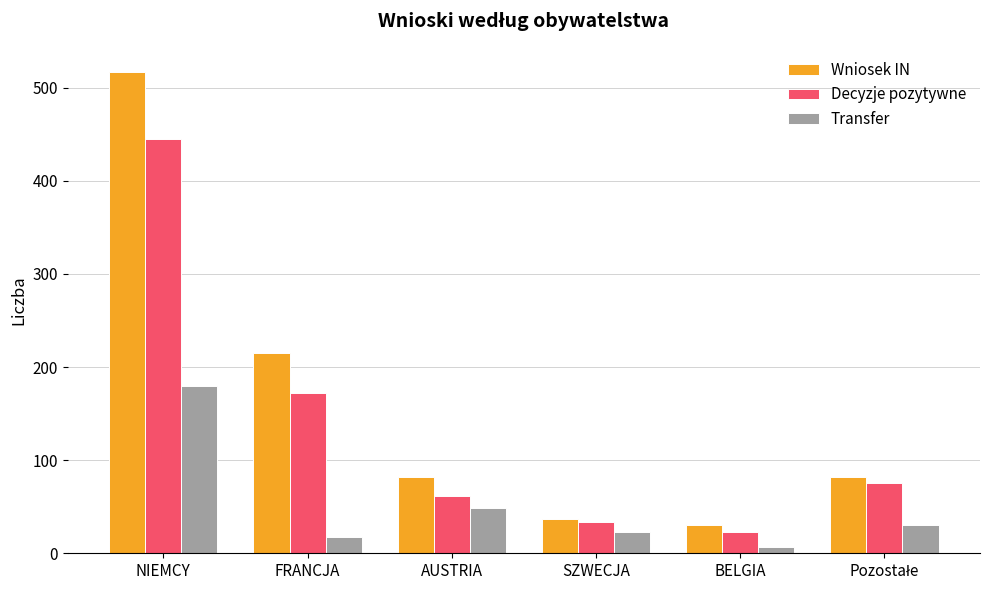

What is the difference between the maximum and second lowest values in the Decyzje pozytywne series?

411